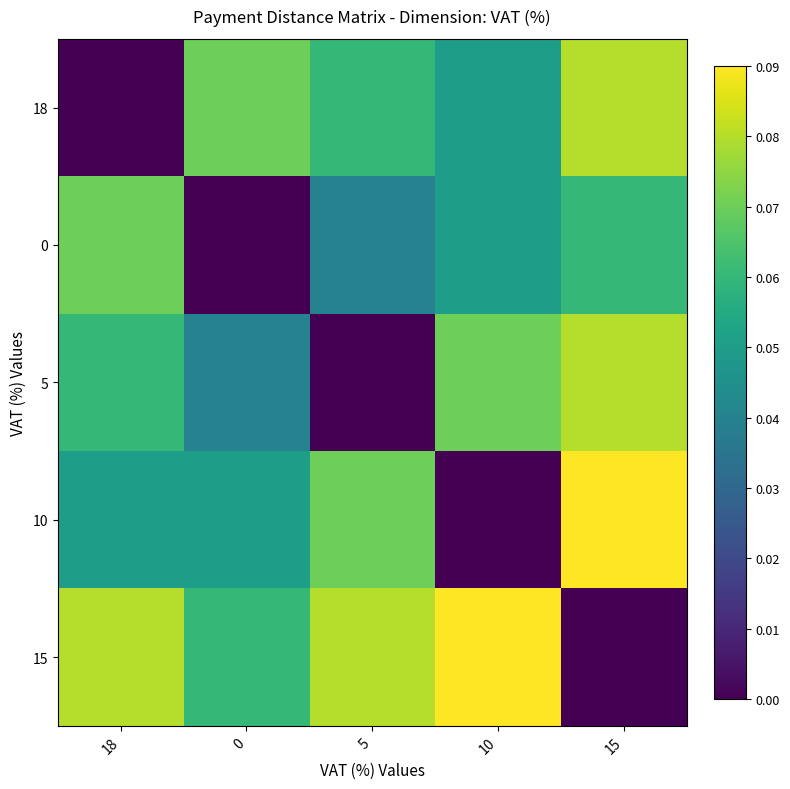

Reading left to right, list all the values displayed in this chart.

18: 18=0.0	0=0.1	5=0.1	10=0.1	15=0.1
0: 18=0.1	0=0.0	5=0.0	10=0.1	15=0.1
5: 18=0.1	0=0.0	5=0.0	10=0.1	15=0.1
10: 18=0.1	0=0.1	5=0.1	10=0.0	15=0.1
15: 18=0.1	0=0.1	5=0.1	10=0.1	15=0.0